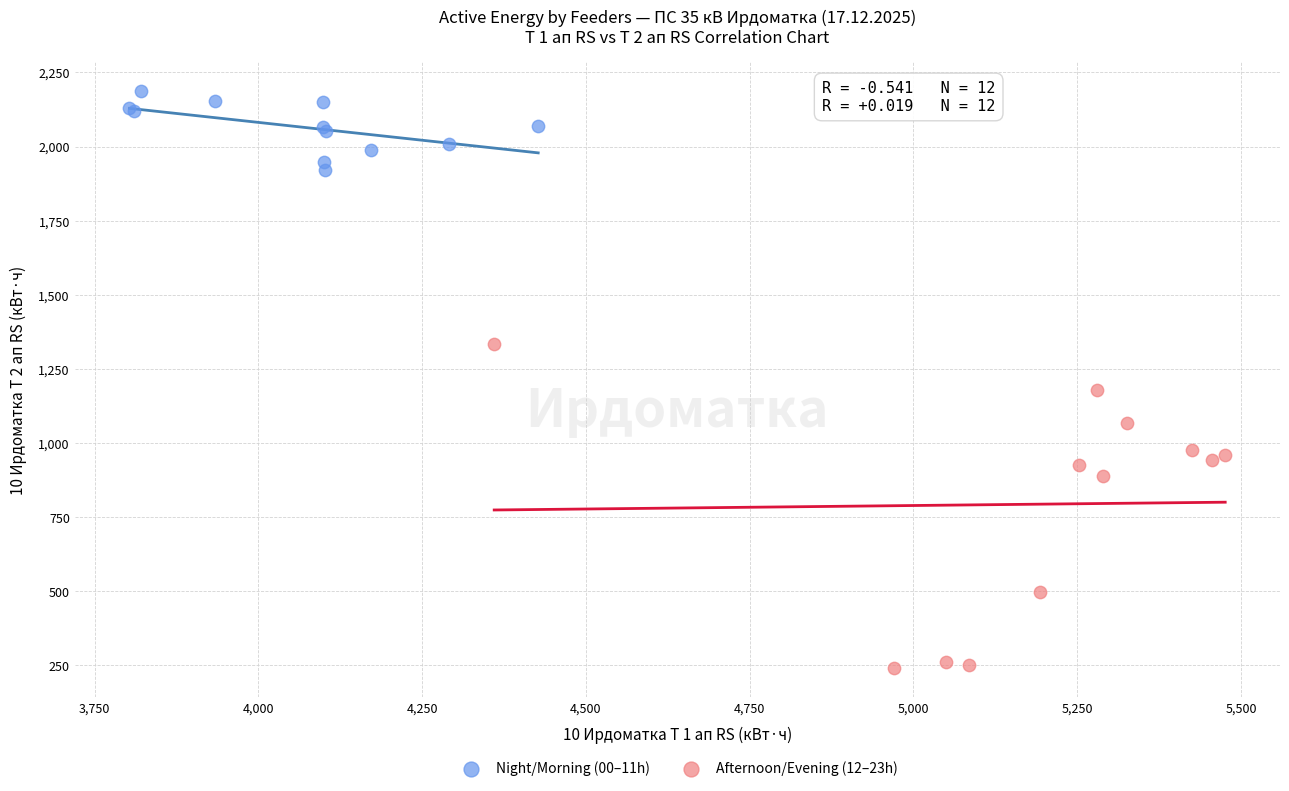

Which series has the largest Y range (max minus min)?

Afternoon/Evening (12–23h)